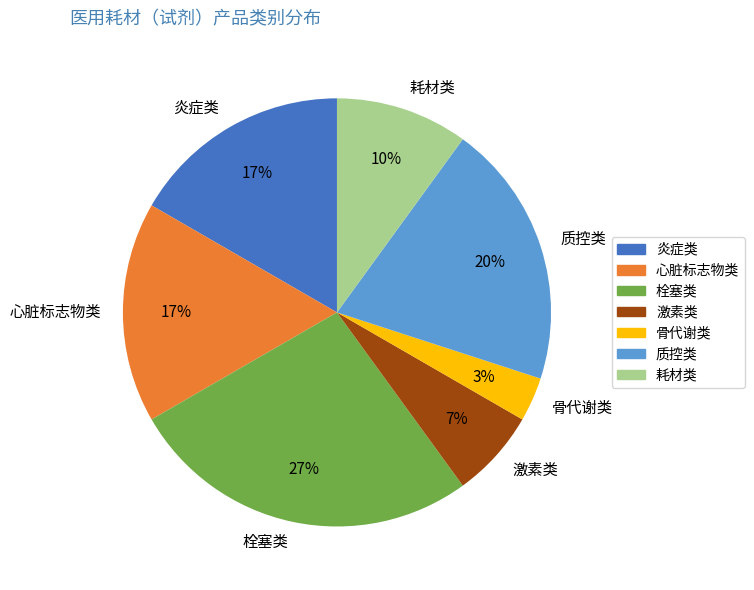

To the nearest percent, what is the average slice percentage?

14%